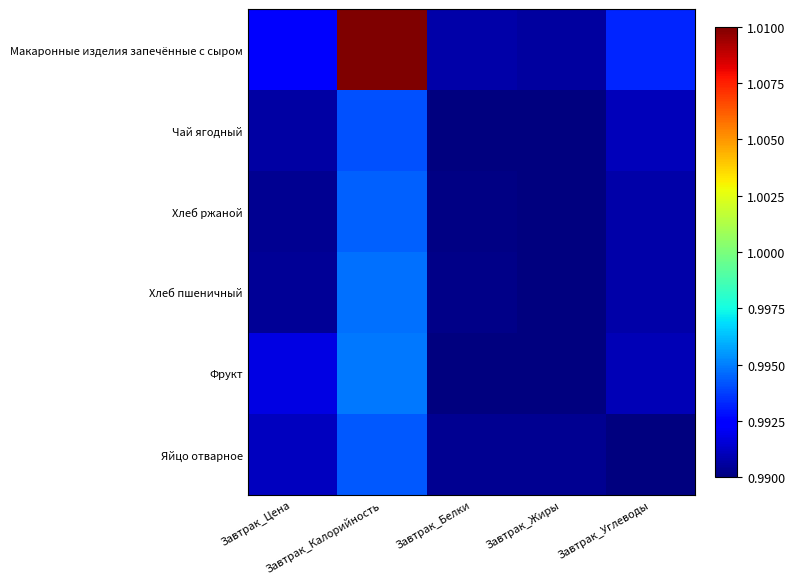

Reading left to right, list all the values displayed in this chart.

Макаронные изделия запечённые с сыром: Завтрак_Цена=1.0	Завтрак_Калорийность=1.0	Завтрак_Белки=1.0	Завтрак_Жиры=1.0	Завтрак_Углеводы=1.0
Чай ягодный: Завтрак_Цена=1.0	Завтрак_Калорийность=1.0	Завтрак_Белки=1.0	Завтрак_Жиры=1.0	Завтрак_Углеводы=1.0
Хлеб ржаной: Завтрак_Цена=1.0	Завтрак_Калорийность=1.0	Завтрак_Белки=1.0	Завтрак_Жиры=1.0	Завтрак_Углеводы=1.0
Хлеб пшеничный: Завтрак_Цена=1.0	Завтрак_Калорийность=1.0	Завтрак_Белки=1.0	Завтрак_Жиры=1.0	Завтрак_Углеводы=1.0
Фрукт: Завтрак_Цена=1.0	Завтрак_Калорийность=1.0	Завтрак_Белки=1.0	Завтрак_Жиры=1.0	Завтрак_Углеводы=1.0
Яйцо отварное: Завтрак_Цена=1.0	Завтрак_Калорийность=1.0	Завтрак_Белки=1.0	Завтрак_Жиры=1.0	Завтрак_Углеводы=1.0